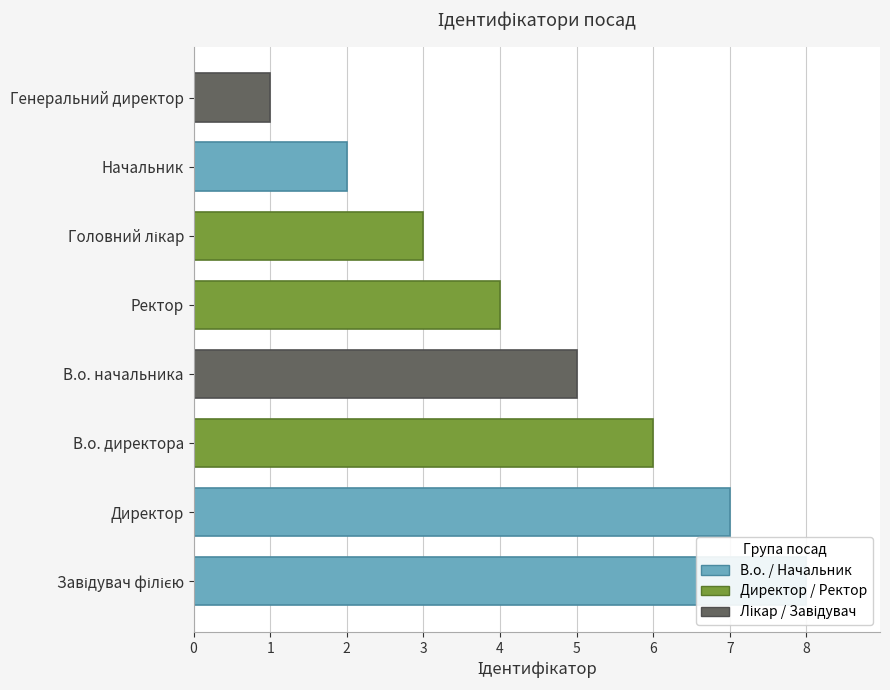

Count the values in the range 3 to 7.

5